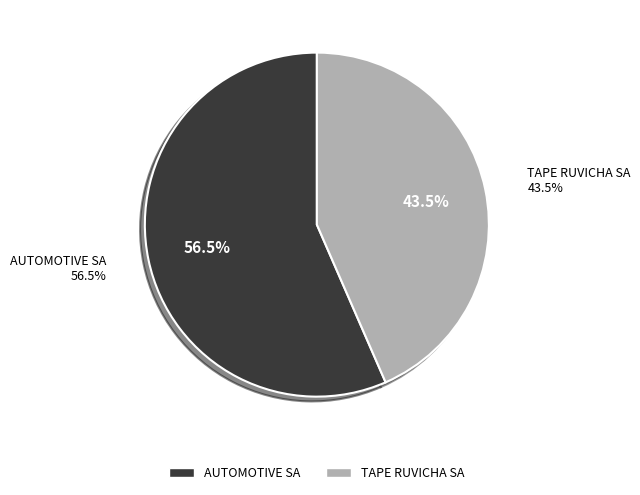

To the nearest percent, what is the combined percentage of AUTOMOTIVE SA IMPORTADORA Y EXPORTADORA and TAPE RUVICHA SA EMISORA DE CAPITAL ABIERTO?

100%